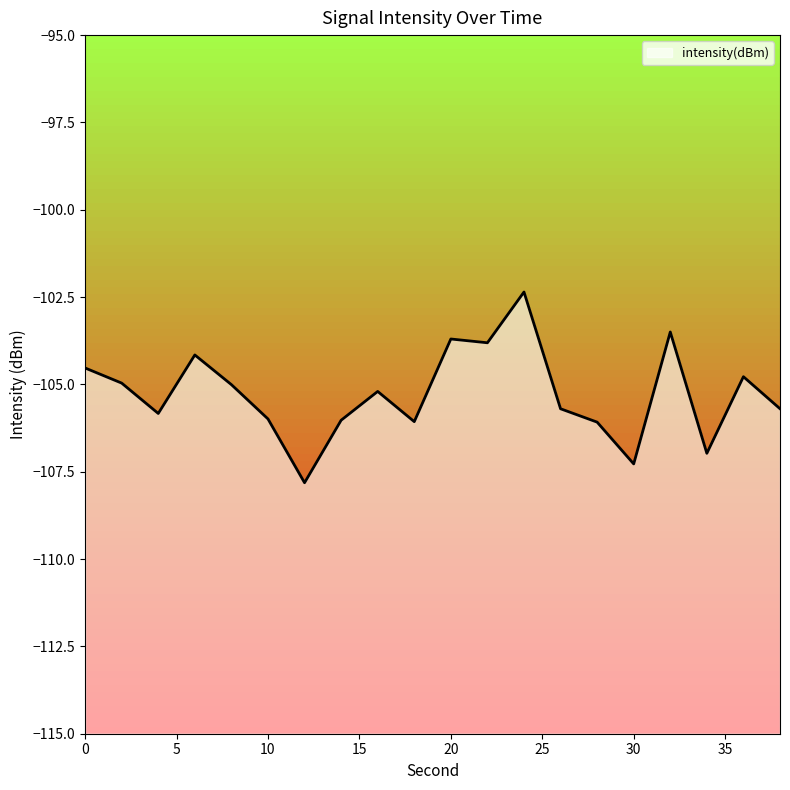

List the labels in order of value, smallest first.

12, 30, 34, 28, 18, 14, 10, 4, 26, 38, 16, 8, 2, 36, 0, 6, 22, 20, 32, 24